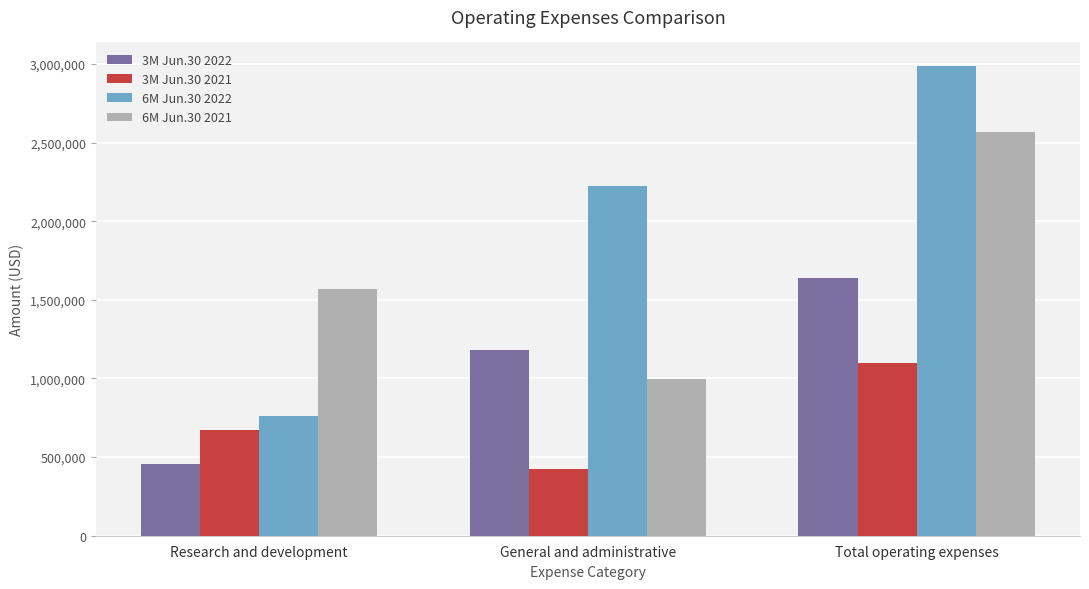

What is the maximum value shown in the chart?

2988014